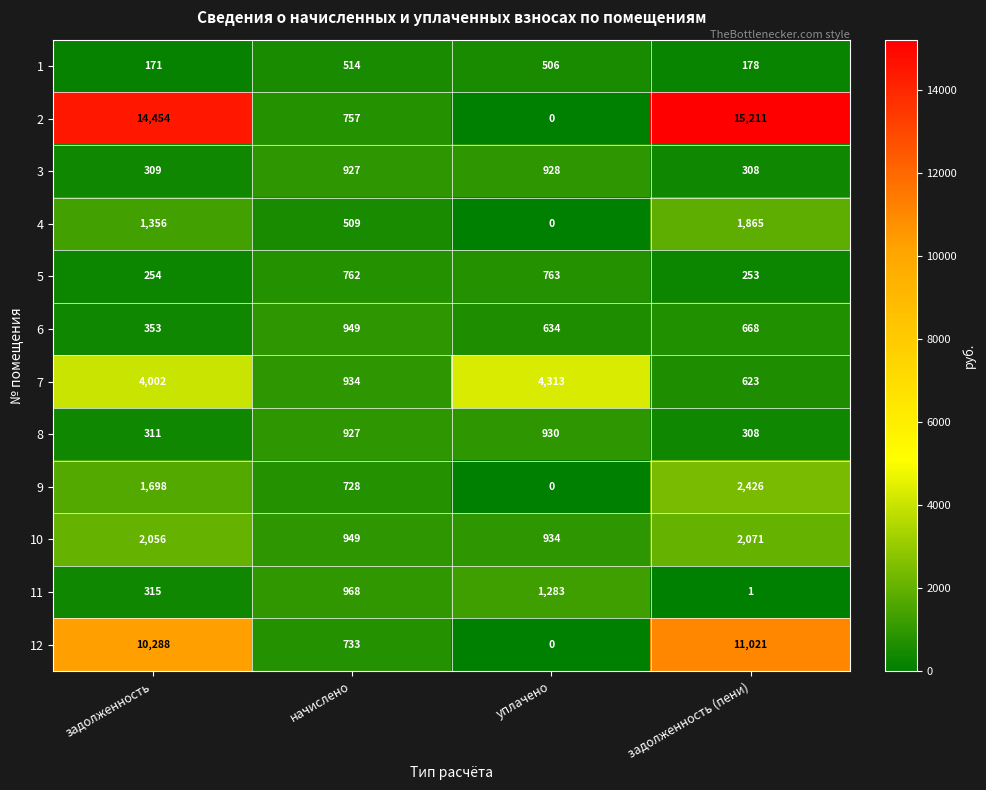

At how many categories does at least one series exceed 9328?

2